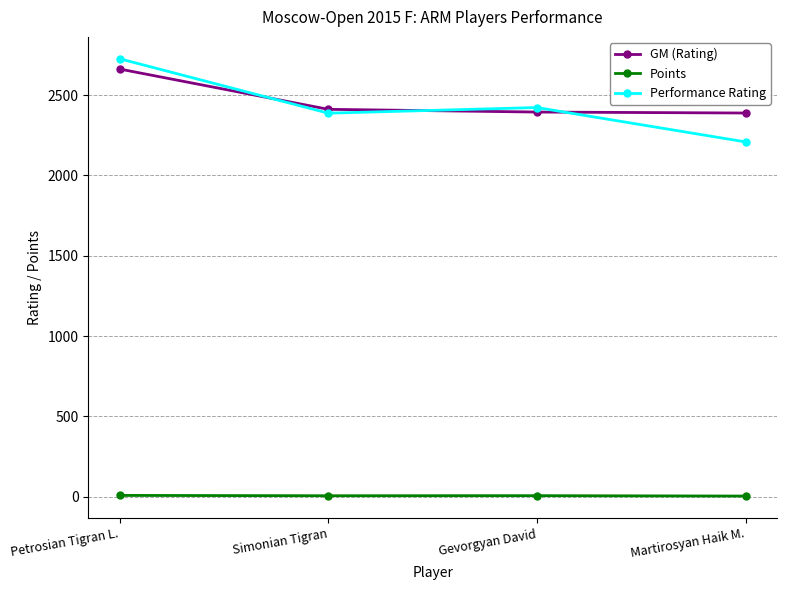

At which label does Points first exceed 5?

Petrosian Tigran L.